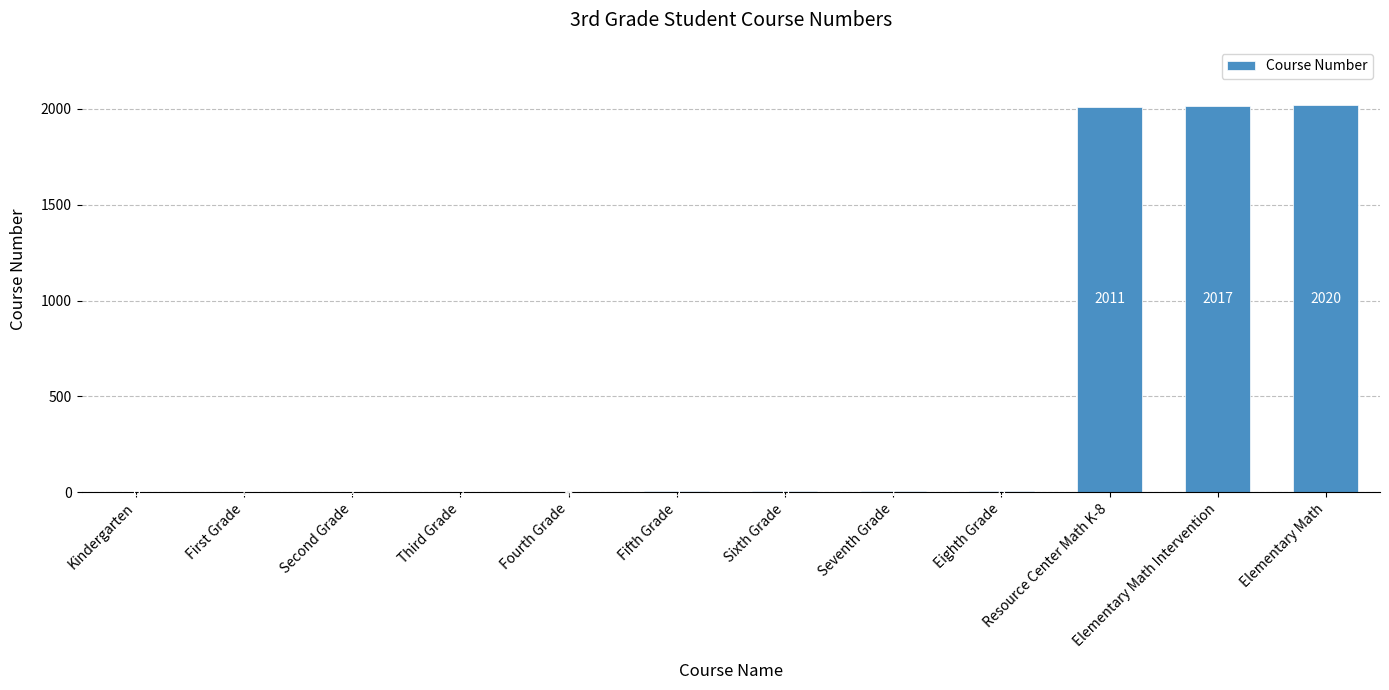

What is the difference between the values at Elementary Math Intervention and Third Grade?

2014